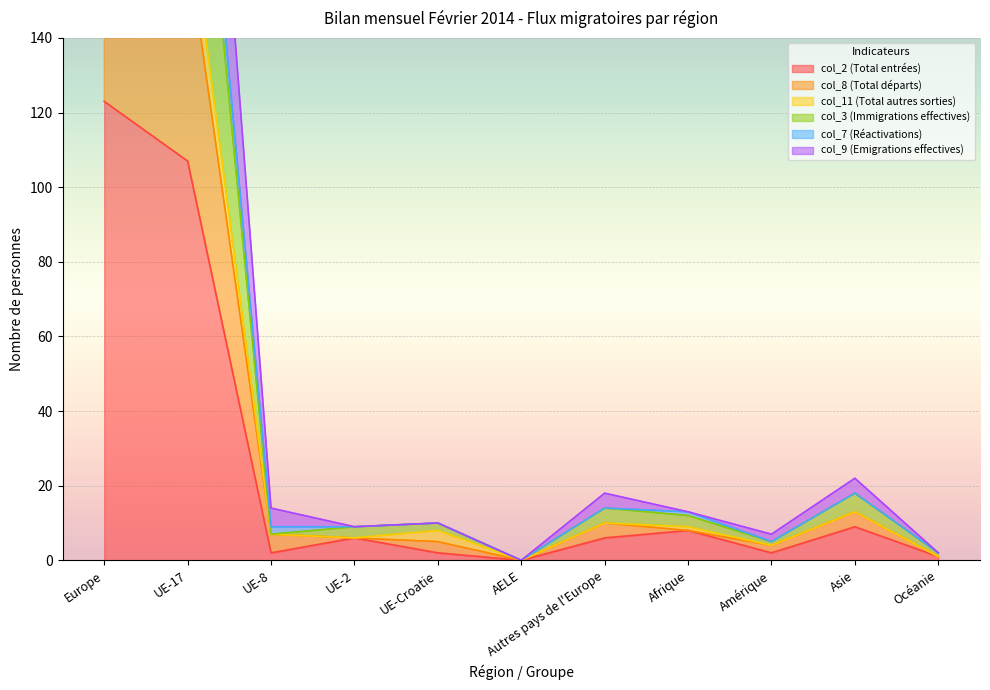

What is the average value of the col_2 (Total entrées) series?

24